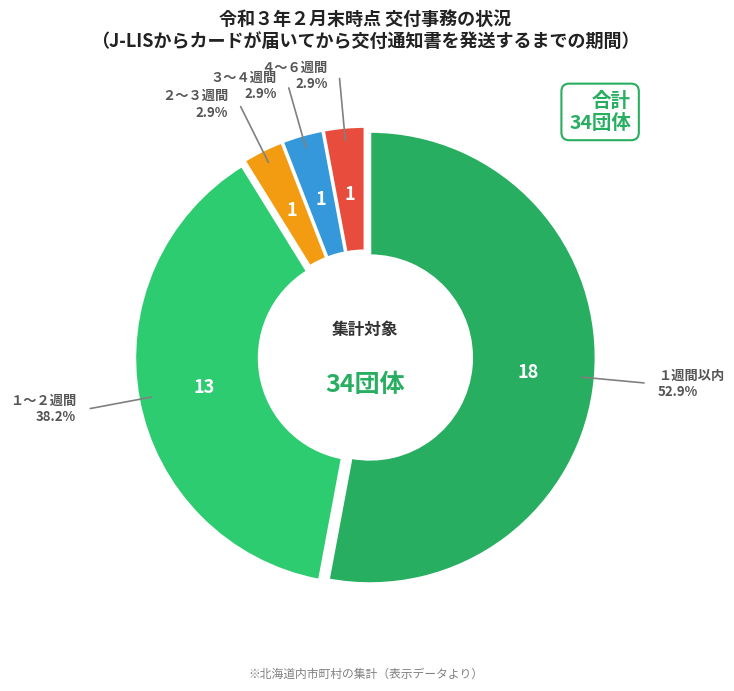

To the nearest percent, what percentage of the pie is ２～３週間?

3%